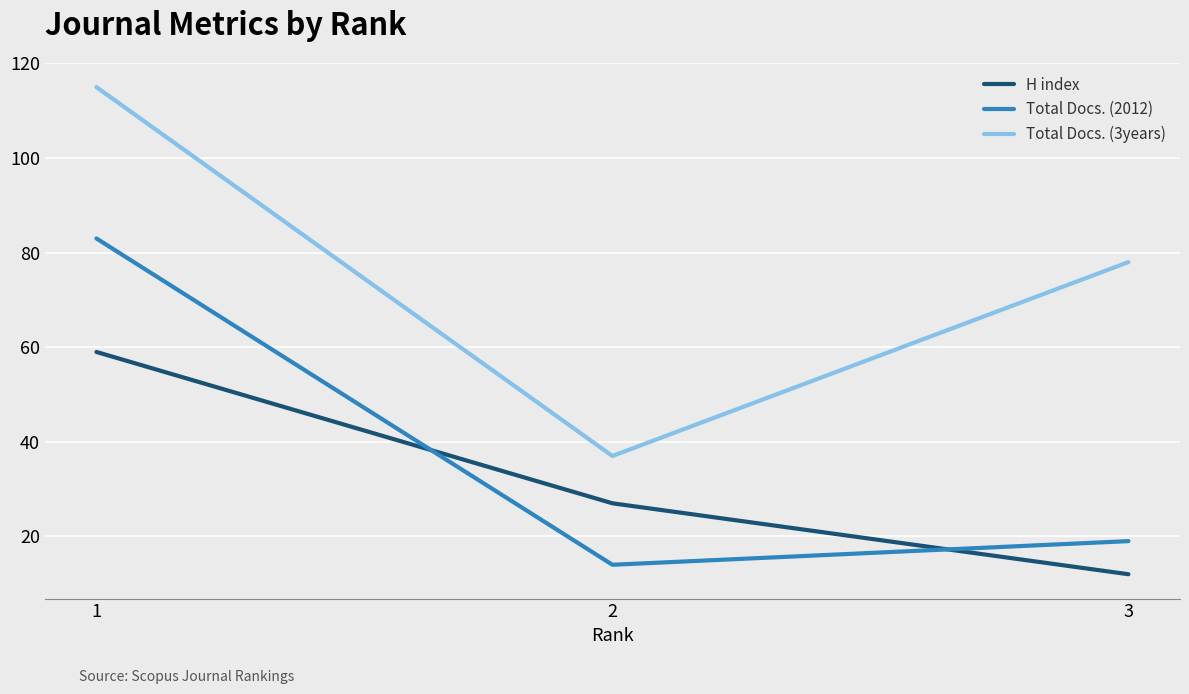

Which category has the highest value in the Total Docs. (3years) series?

1